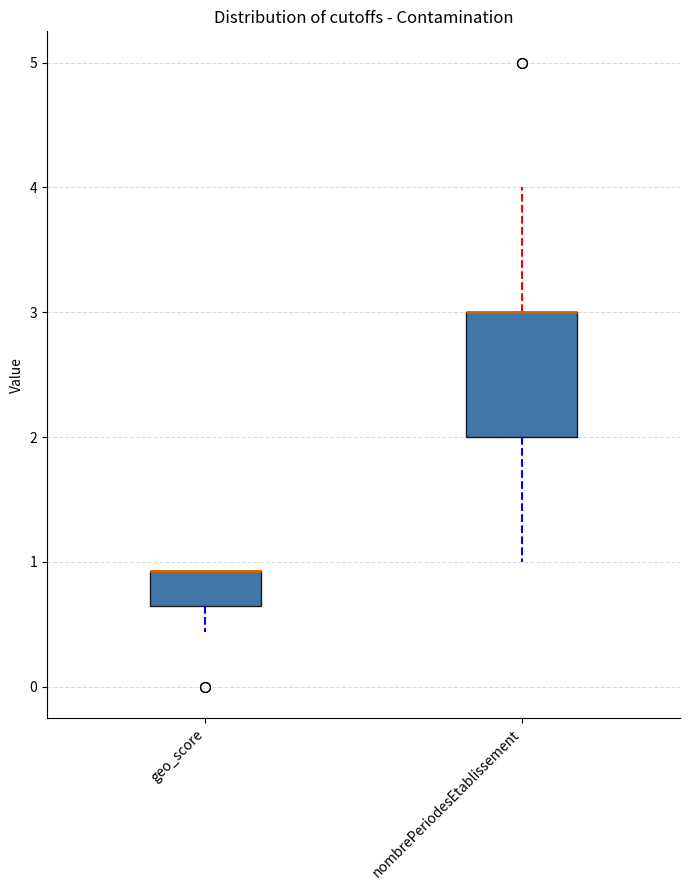

Comparing the boxes themselves (not the whiskers), which one is the tallest?

nombrePeriodesEtablissement